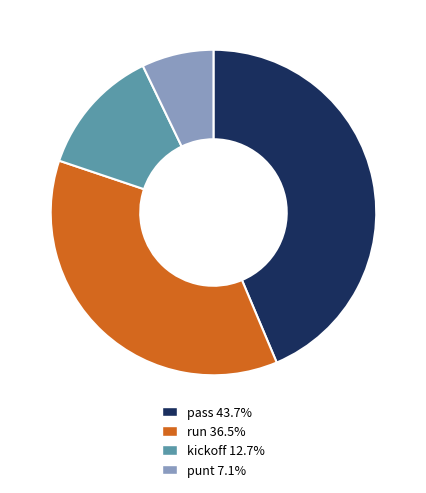

Count the number of slices in the pie.

4